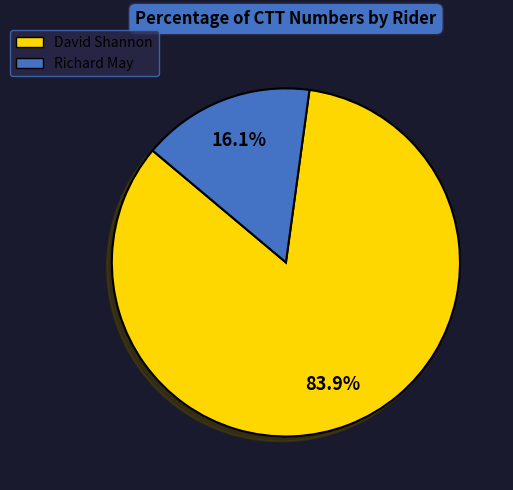

To the nearest percent, what portion does Richard May represent?

16%